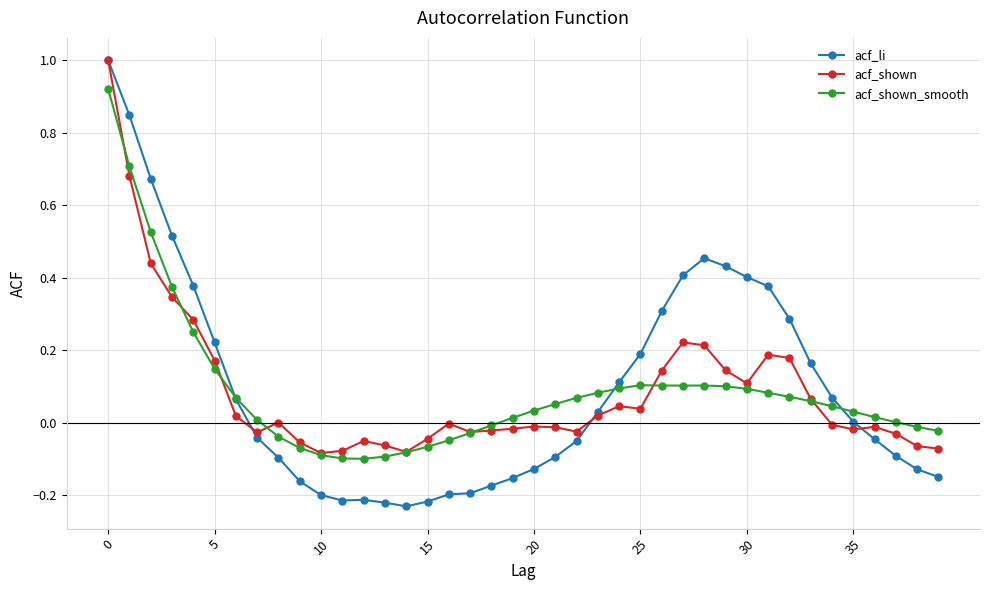

Which series has the largest range (max minus min)?

acf_li